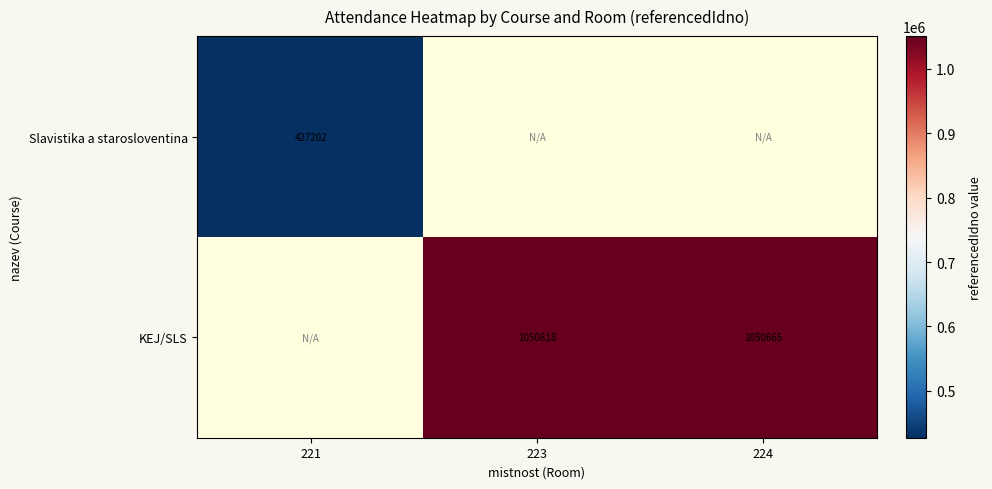

The KEJ/SLS series shows 1050818 at 223. True or false?

True